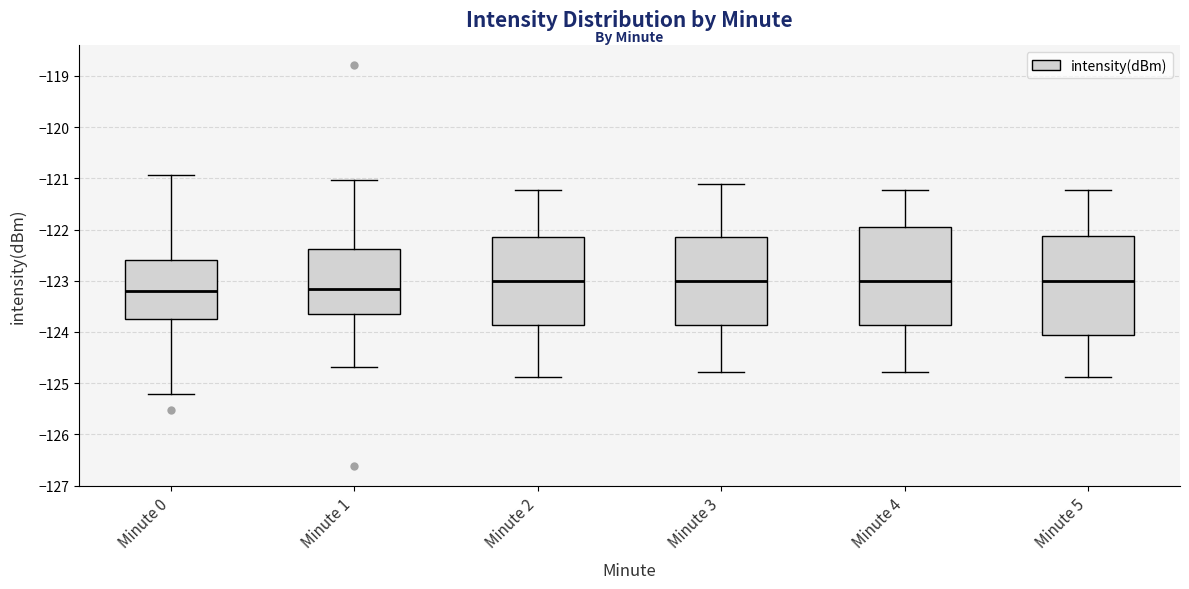

Where does the median line of the box for Minute 3 sit on the y-axis? The values are not printed on the chart, so give them approximately, as read against the axis.

-123.0